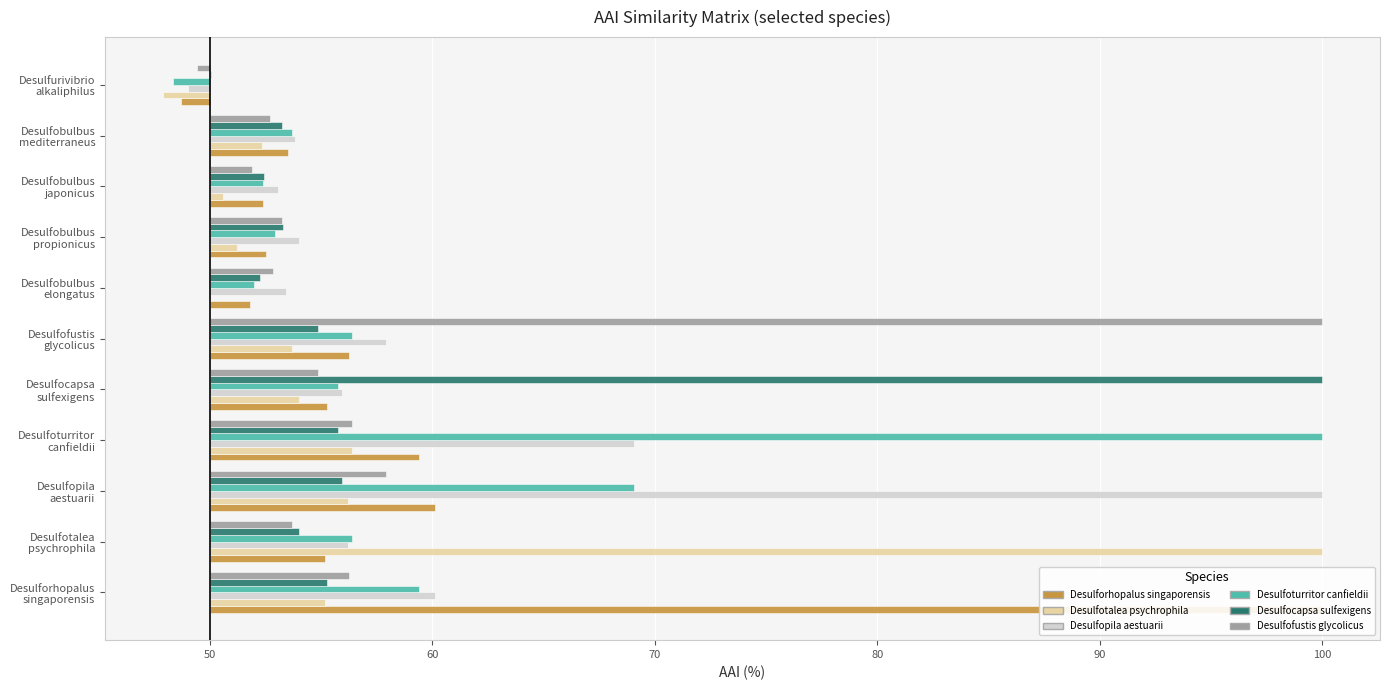

Count the number of categories in the chart.

11